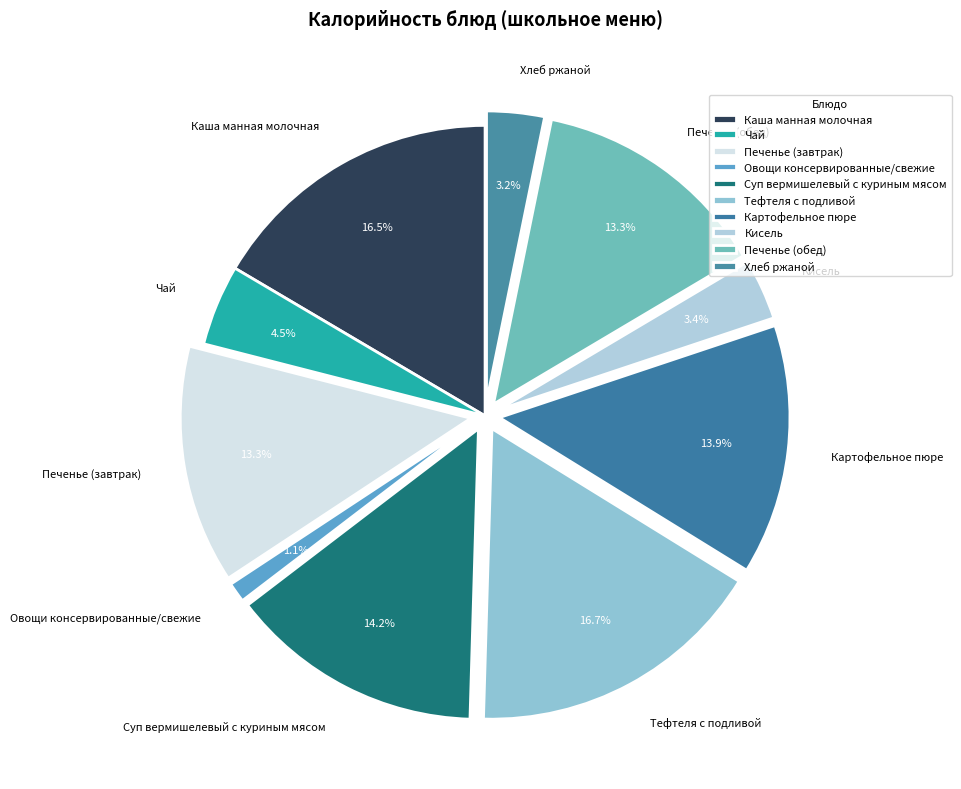

To the nearest percent, what is the combined percentage of Печенье (обед) and Суп вермишелевый с куриным мясом?

27%